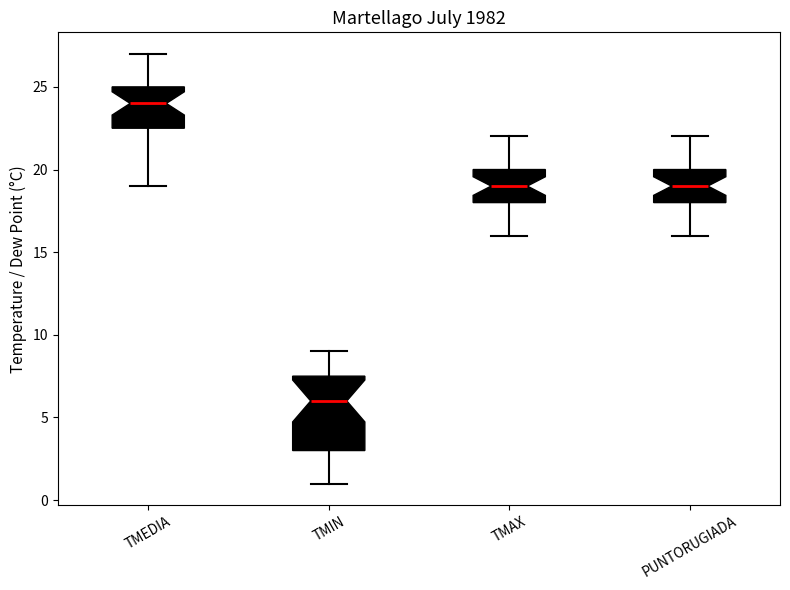

Which box has the highest median line?

TMEDIA